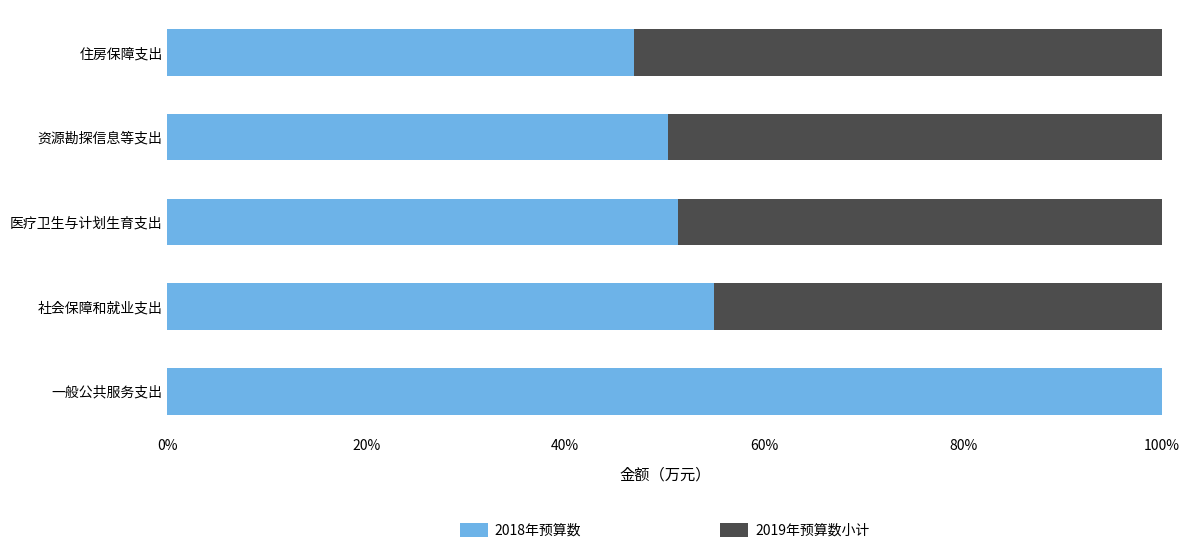

Which category has the highest value in the 2018年预算数 series?

一般公共服务支出